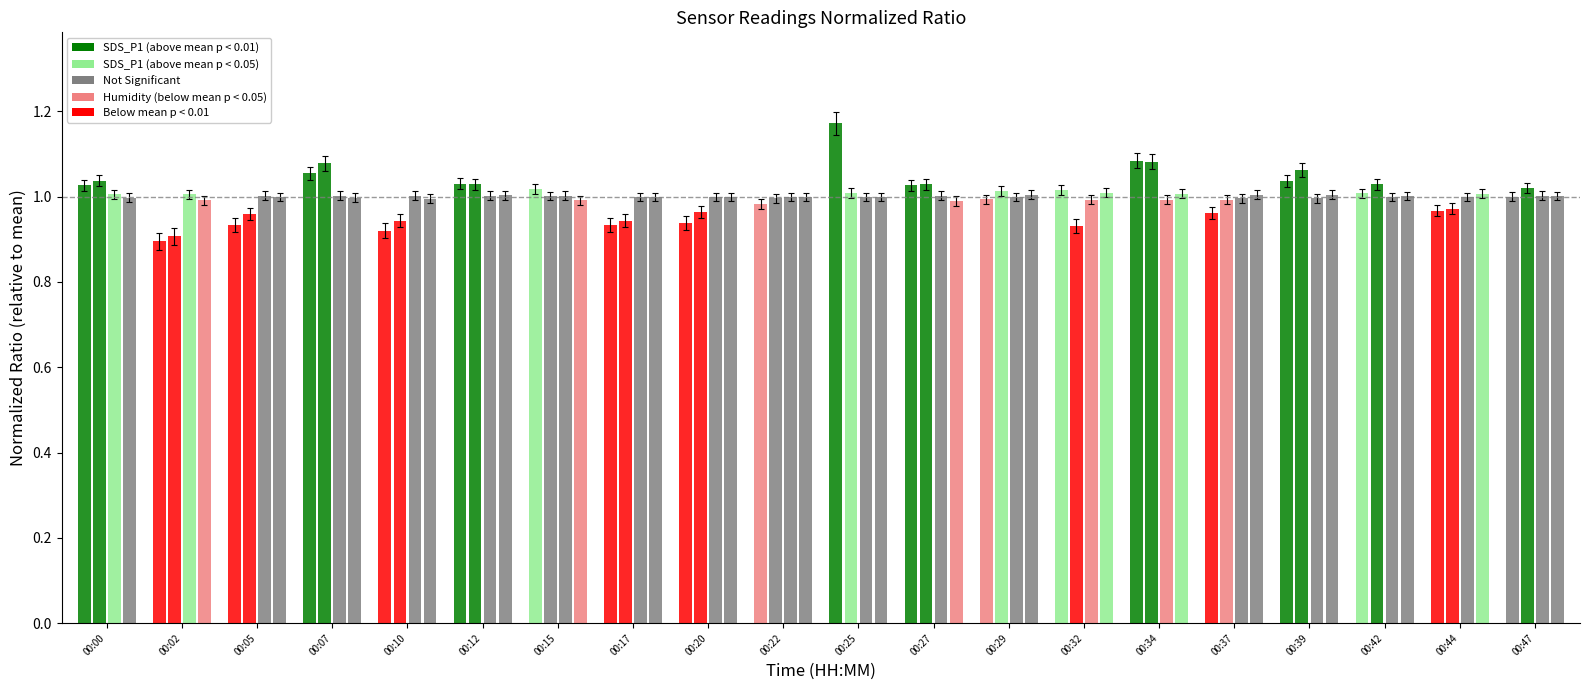

What is the value of the SDS_P1 bar at the 19th from the left?

1.0